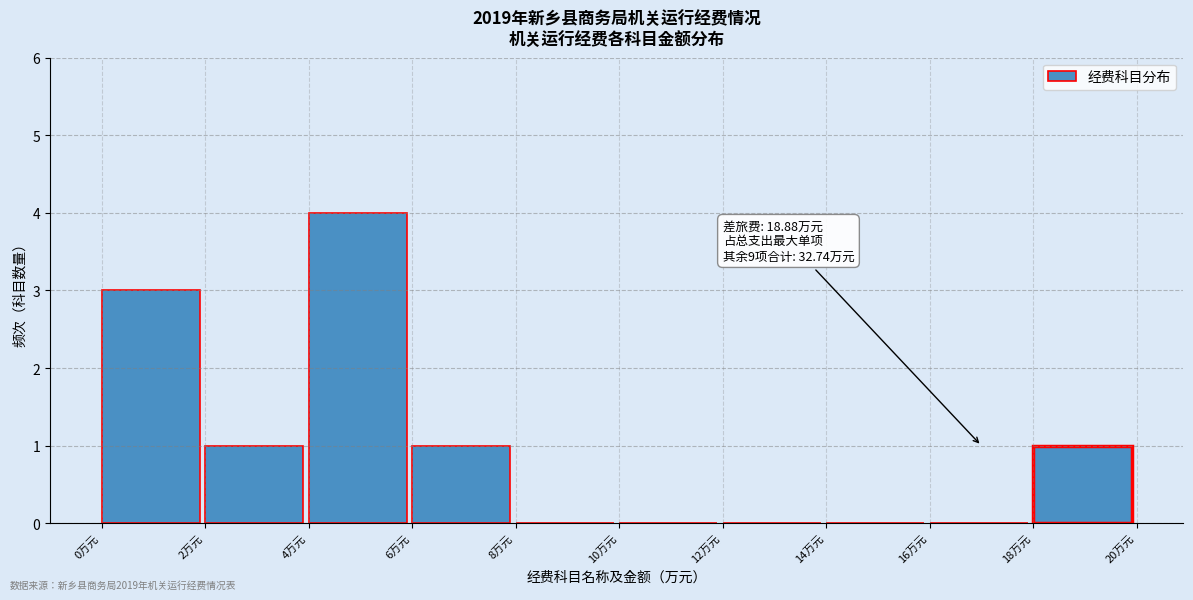

Which range on the x-axis has the tallest bar?

4 to 6